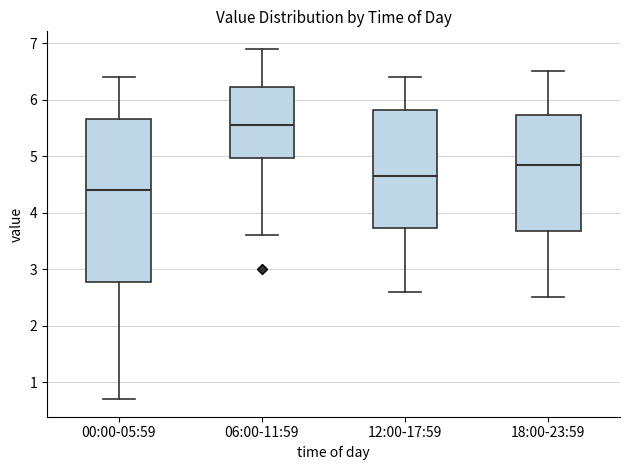

Reading left to right, transcribe this box plot: for each box, give where its median line is, the range the box spans, and where its two whiskers end, as read against the y-axis. The values are not printed on the chart, so give them approximately, as read against the axis.

00:00-05:59: median 4.4, box 2.8 to 5.7, whiskers 0.7 to 6.4
06:00-11:59: median 5.6, box 5.0 to 6.2, whiskers 3.6 to 6.9
12:00-17:59: median 4.7, box 3.7 to 5.8, whiskers 2.6 to 6.4
18:00-23:59: median 4.9, box 3.7 to 5.7, whiskers 2.5 to 6.5